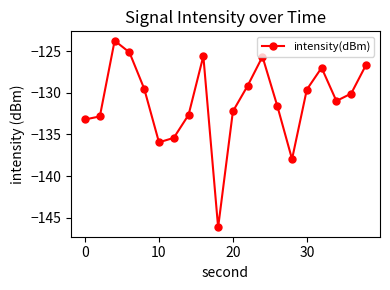

What is the average value?

-131.0